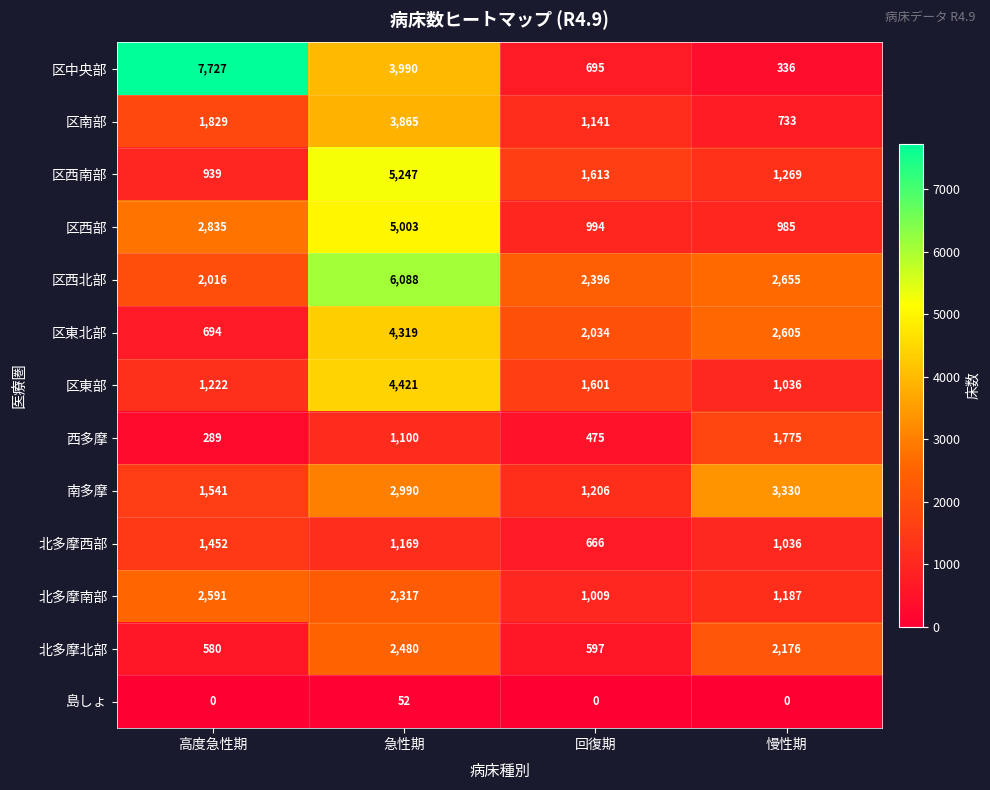

What is the spread (max minus min) of values at 高度急性期?

7727